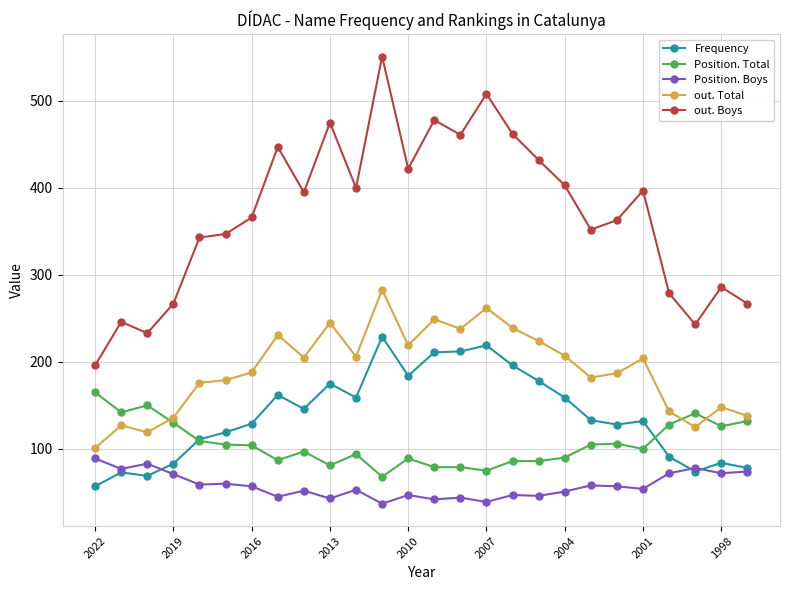

True or false: out. Total has more than 0 points higher than both neighbors.

True